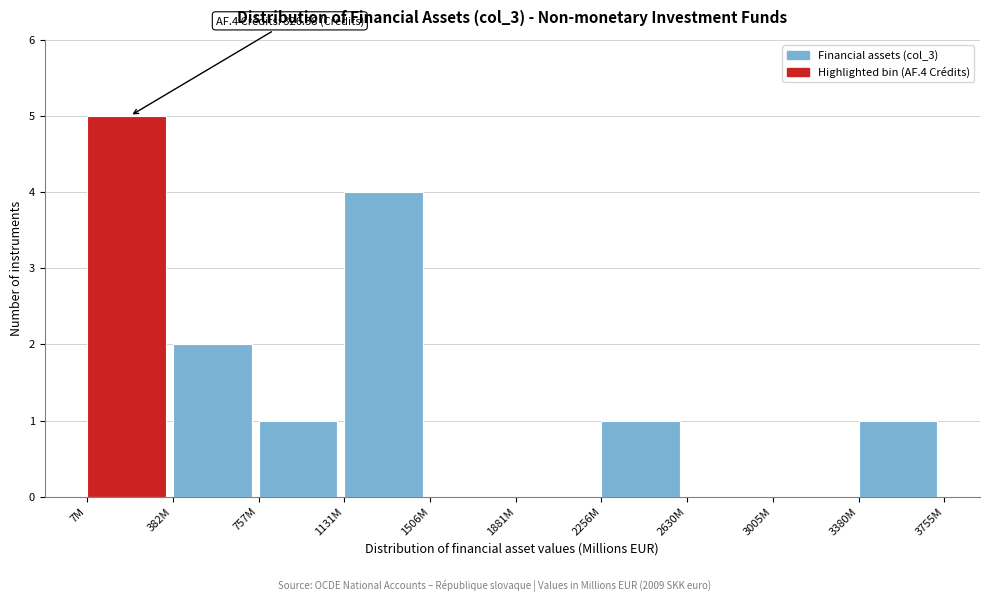

Reading left to right, list all the values displayed in this chart.

7M=5	382M=2	757M=1	1131M=4	1506M=0	1881M=0	2256M=1	2630M=0	3005M=0	3380M=1